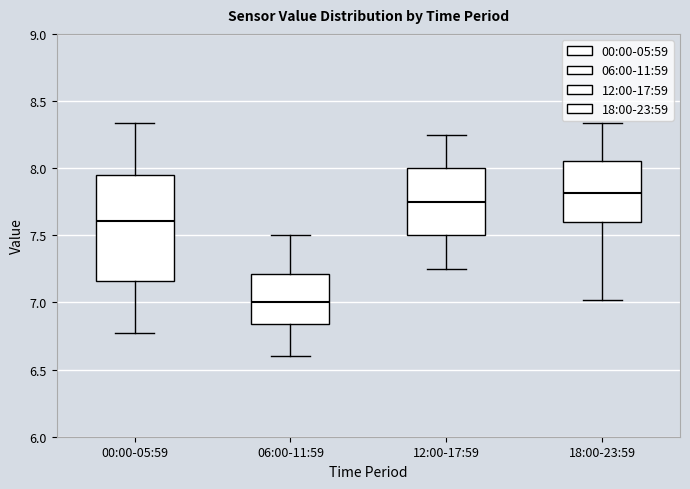

Comparing the boxes themselves (not the whiskers), which one is the tallest?

00:00-05:59